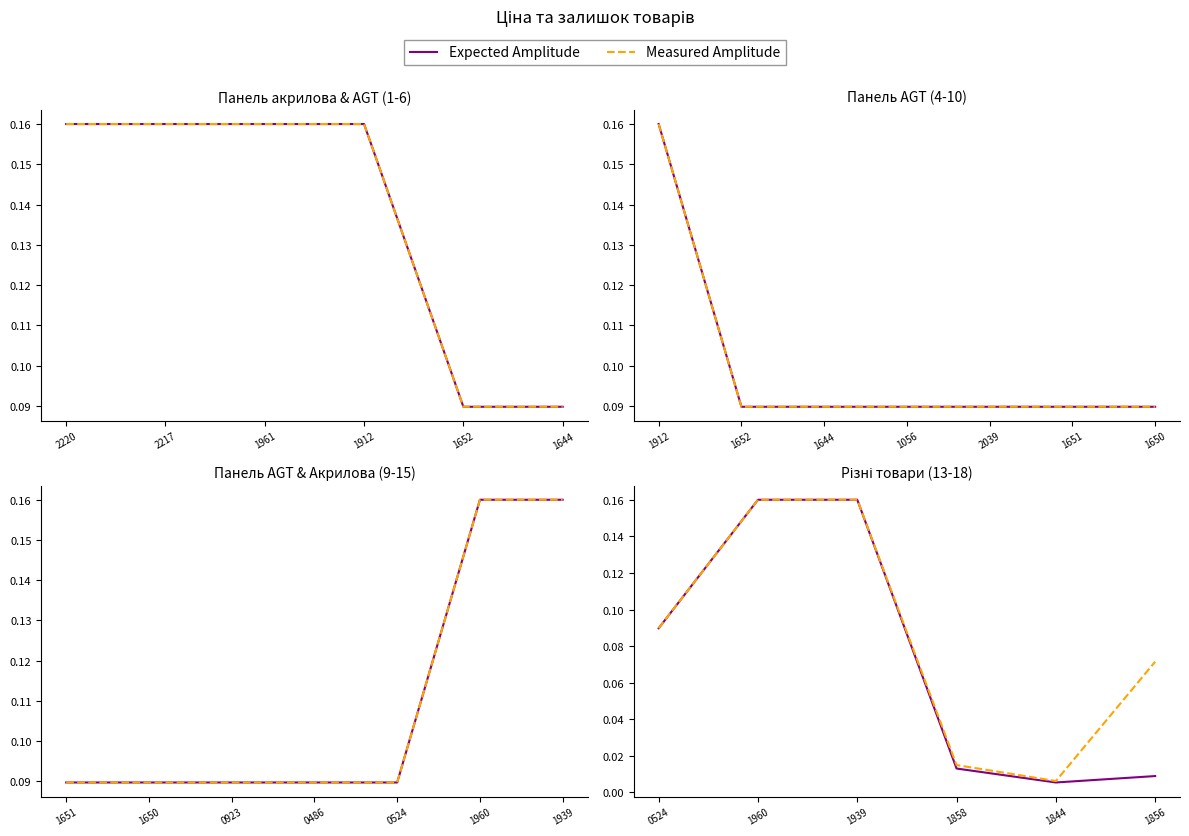

The Measured Amplitude series shows 0.0 at 1856. True or false?

False